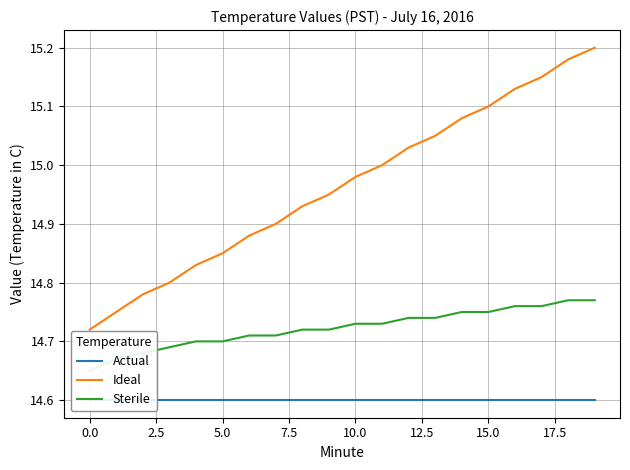

True or false: Ideal has more than 2 interior local peaks.

False